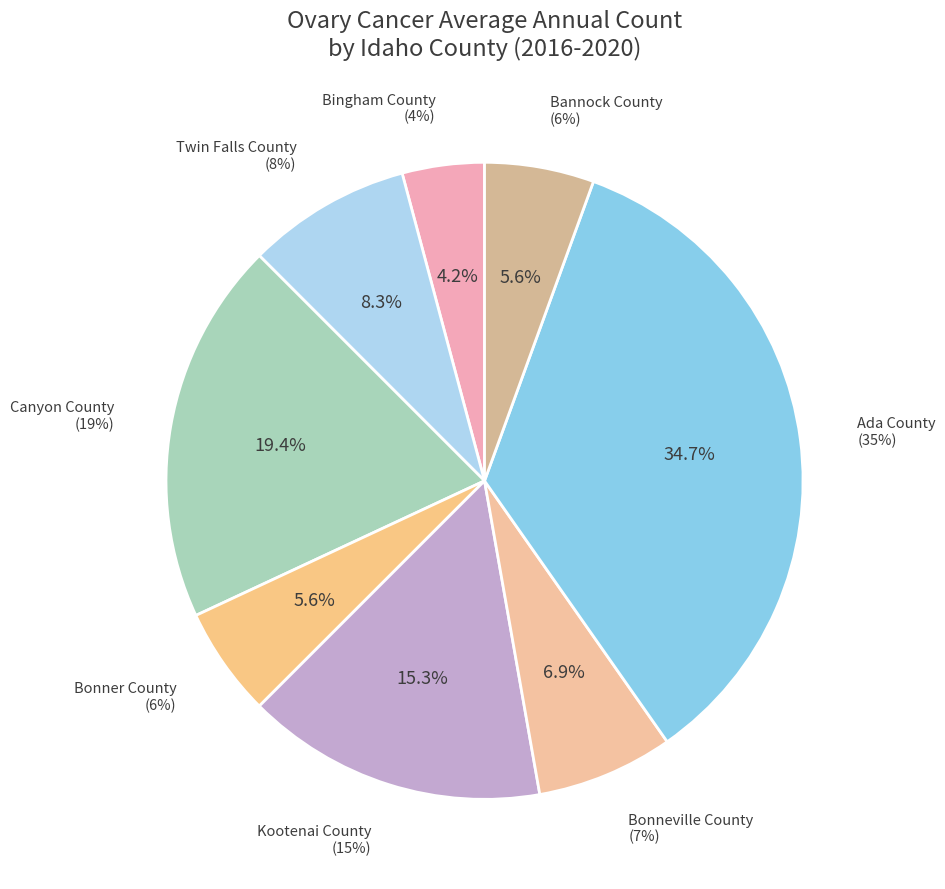

Does Bonneville County account for over 50% of the chart?

No